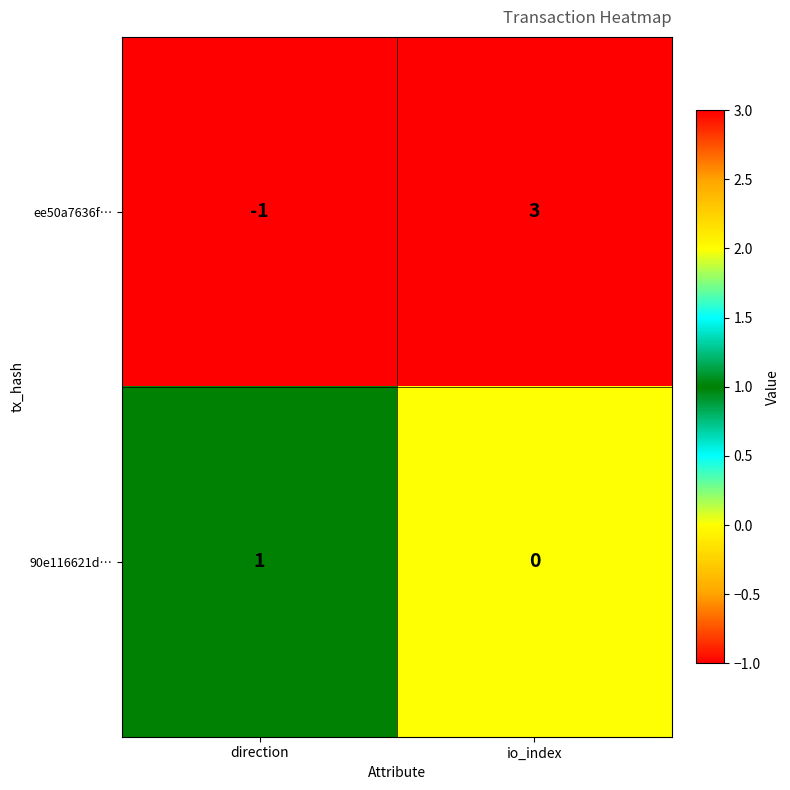

The value of 90e116621d… at direction is 0. True or false?

False